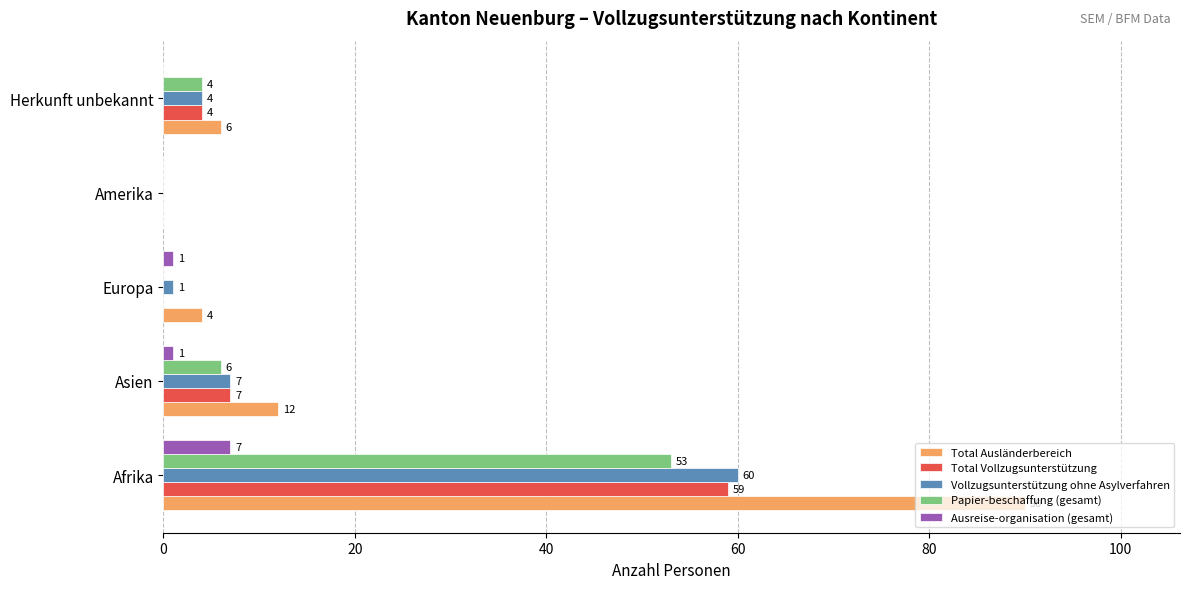

The Vollzugsunterstützung ohne Asylverfahren series shows 1 at Europa. True or false?

True